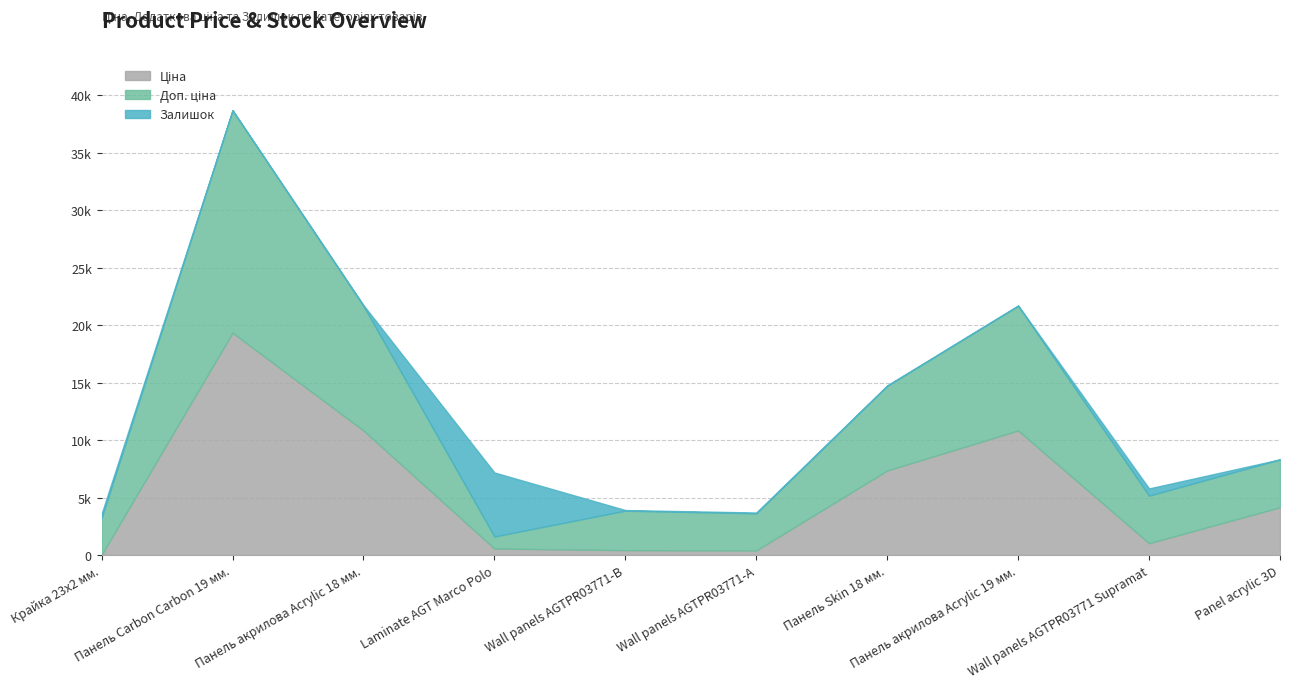

How many lines are shown in the chart?

3